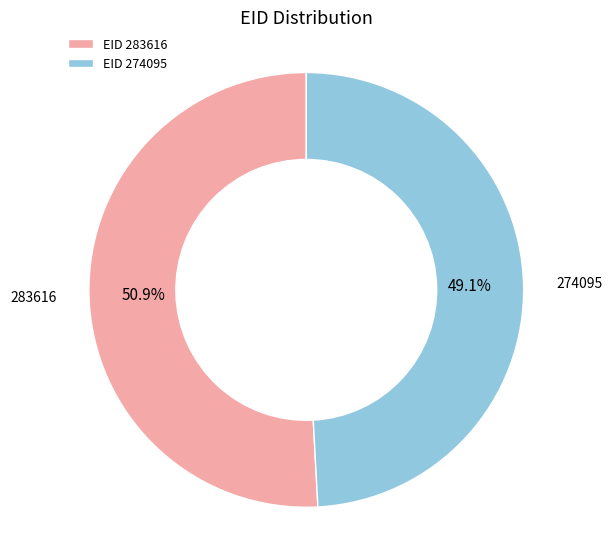

What is the total percentage of EID 283616 and EID 274095?

100.0%